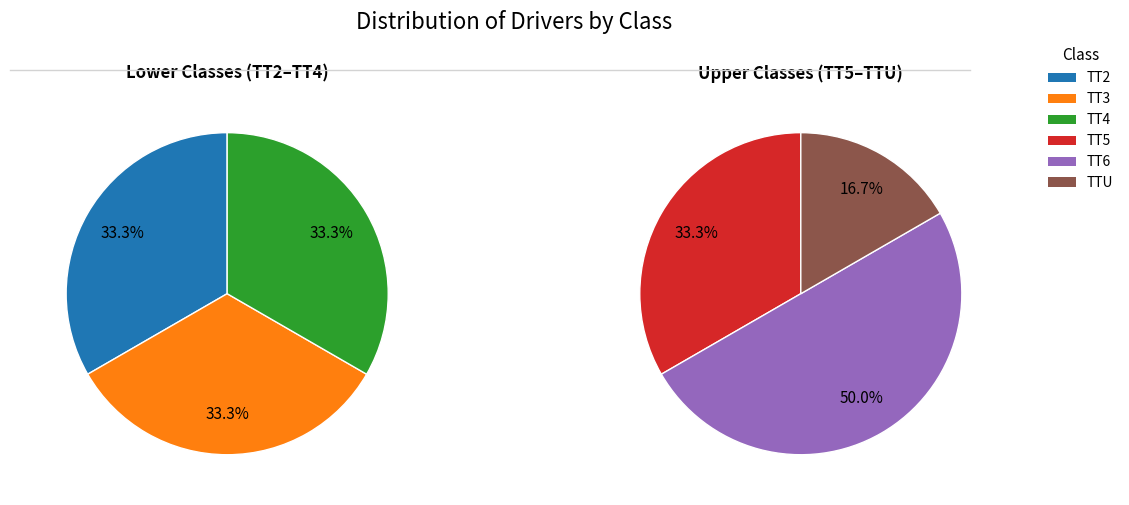

How many segments does this pie chart have?

6